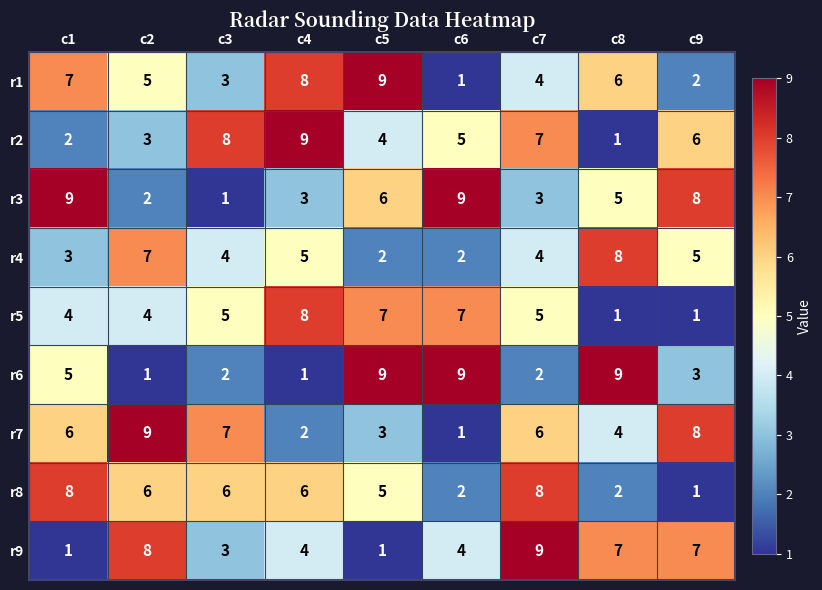

The r1 series shows 3 at c9. True or false?

False